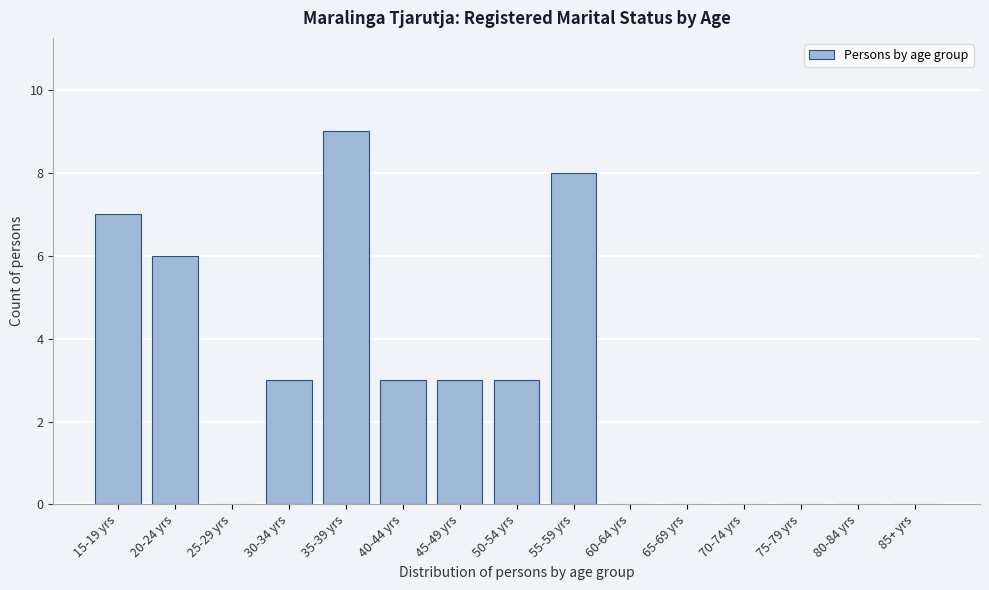

Reading left to right, transcribe all the data shown in this chart.

15-19 yrs=7	20-24 yrs=6	25-29 yrs=0	30-34 yrs=3	35-39 yrs=9	40-44 yrs=3	45-49 yrs=3	50-54 yrs=3	55-59 yrs=8	60-64 yrs=0	65-69 yrs=0	70-74 yrs=0	75-79 yrs=0	80-84 yrs=0	85+ yrs=0